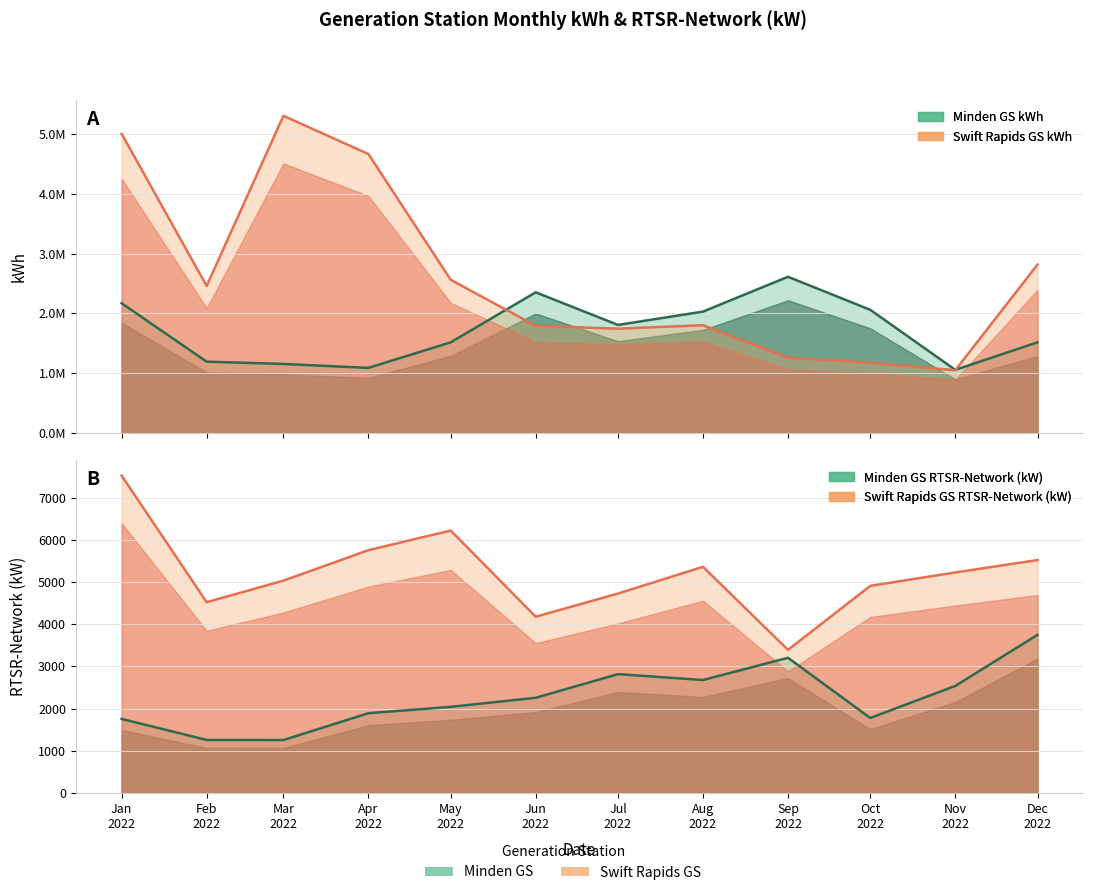

How many interior local peaks does the Minden GS RTSR-Network (kW) series have?

2